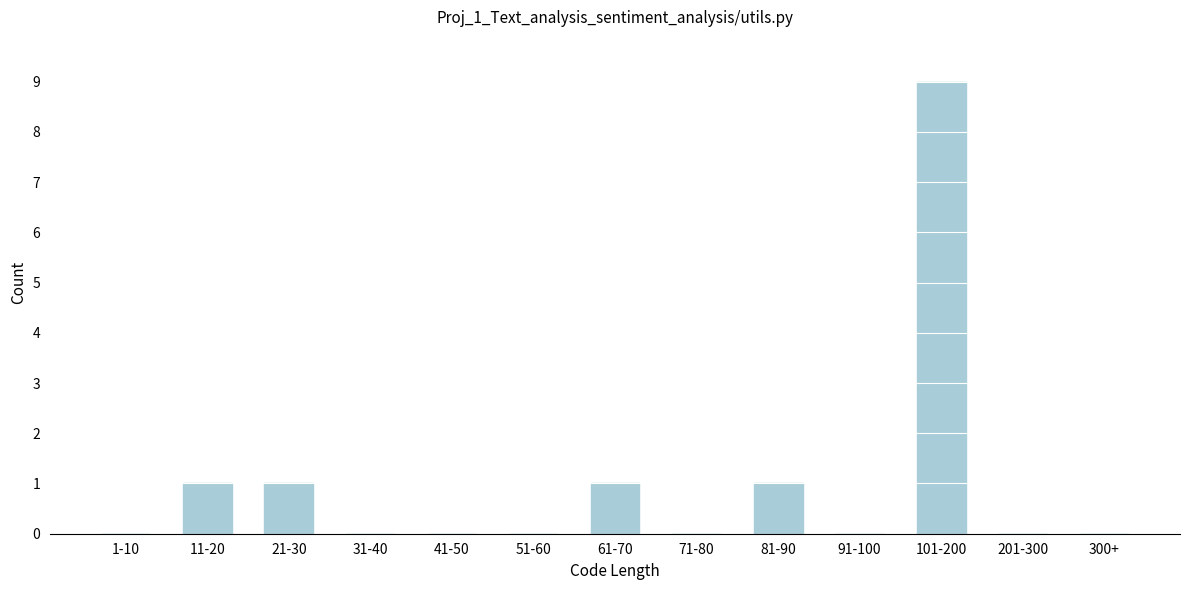

Reading left to right, list all the values displayed in this chart.

1-10=0	11-20=1	21-30=1	31-40=0	41-50=0	51-60=0	61-70=1	71-80=0	81-90=1	91-100=0	101-200=9	201-300=0	300+=0